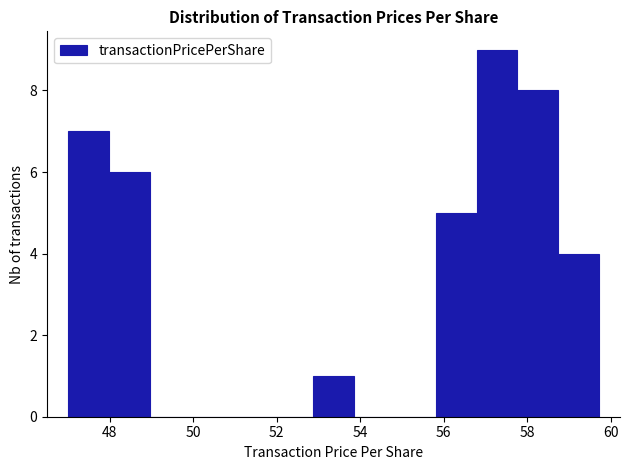

Reading left to right, transcribe this chart: for each bar, give the range it covers on the x-axis and its height. Neither the bar edges nor the heights are printed on the chart, so give them approximately, as read against the axes.

47.0 to 48.0: 7
48.0 to 49.0: 6
49.0 to 50.0: 0
50.0 to 51.0: 0
51.0 to 51.8: 0
51.8 to 52.8: 0
52.8 to 53.8: 1
53.8 to 54.8: 0
54.8 to 55.8: 0
55.8 to 56.8: 5
56.8 to 57.8: 9
57.8 to 58.8: 8
58.8 to 59.8: 4